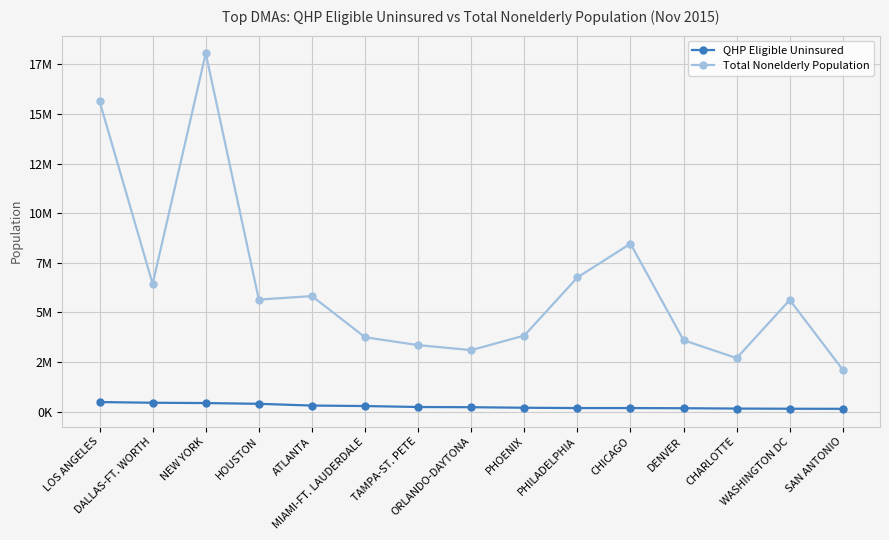

What is the greatest value displayed?

18048000